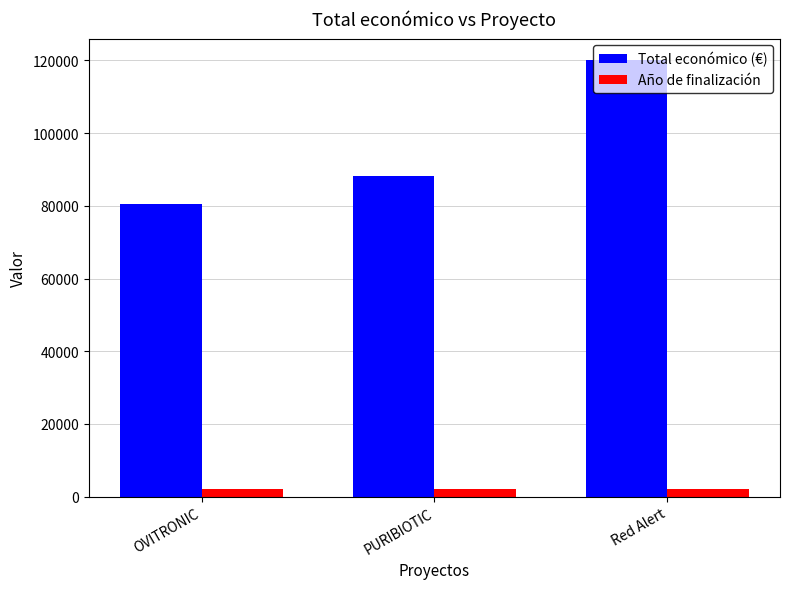

What position from the right is PURIBIOTIC?

2